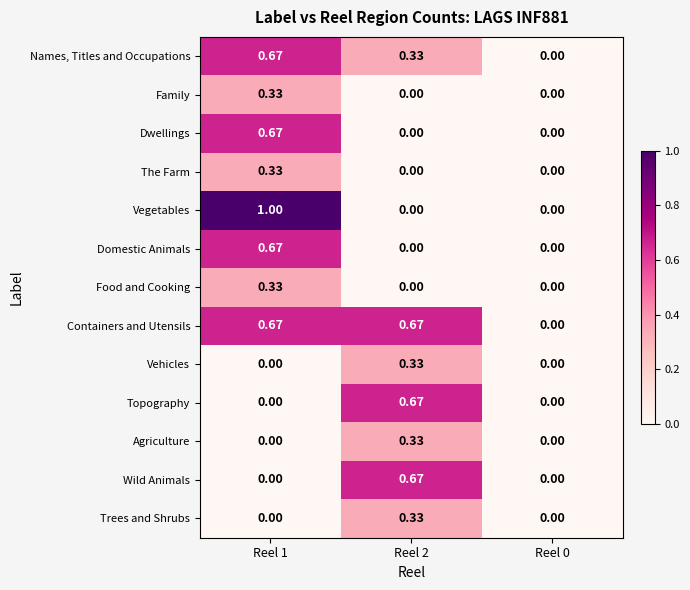

Count the number of categories in the chart.

3